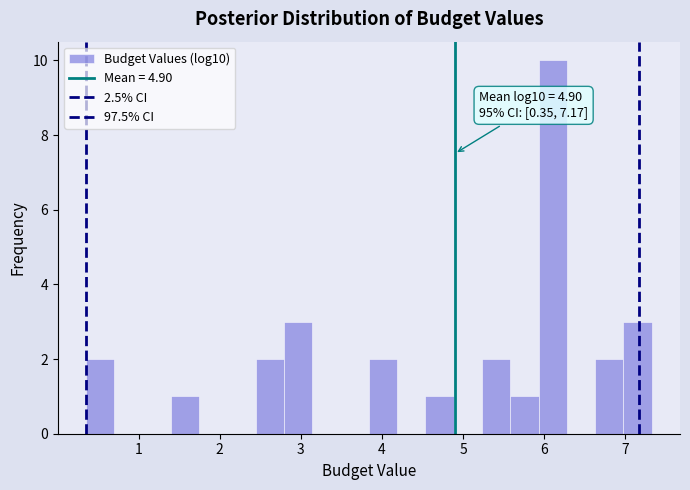

Around what value on the x-axis is the tallest bar? Give the approximate position of its centre, as read against the axis.

6.1